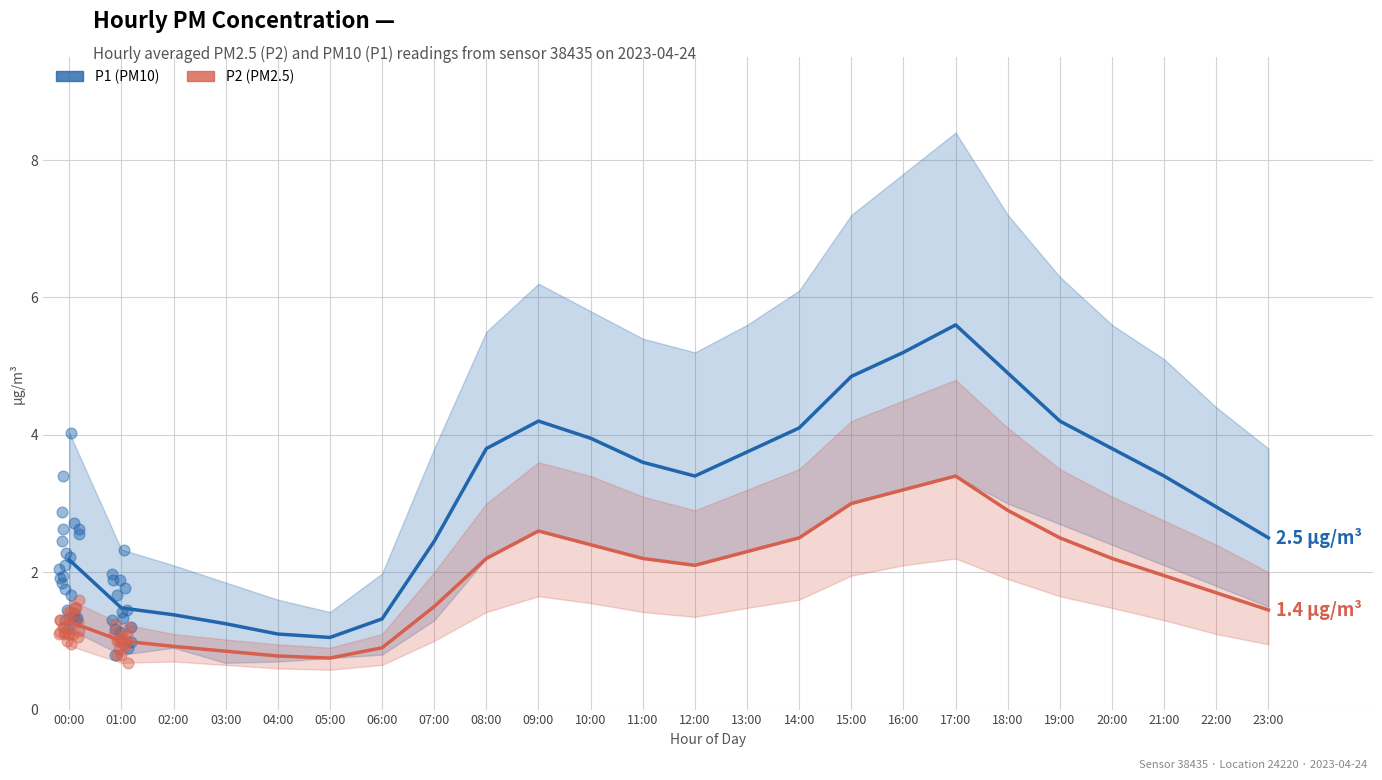

Which series reaches the minimum Y coordinate?

P2_lower